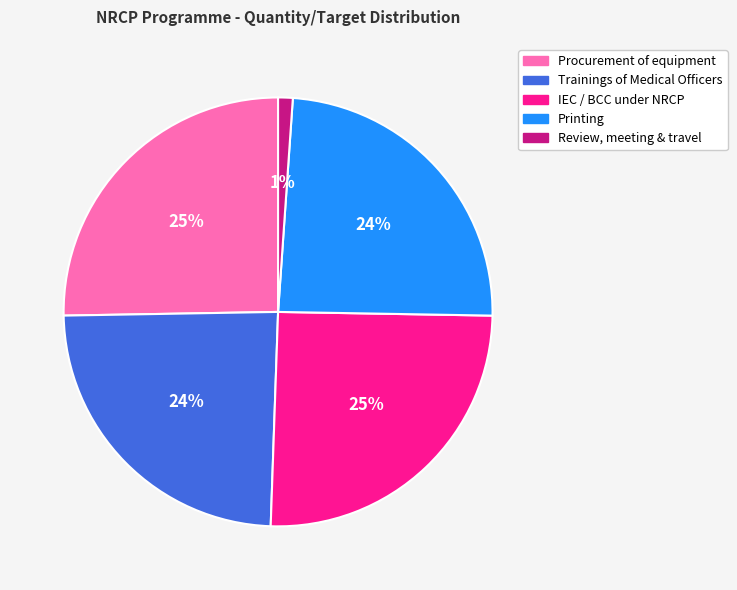

Count the number of slices in the pie.

5